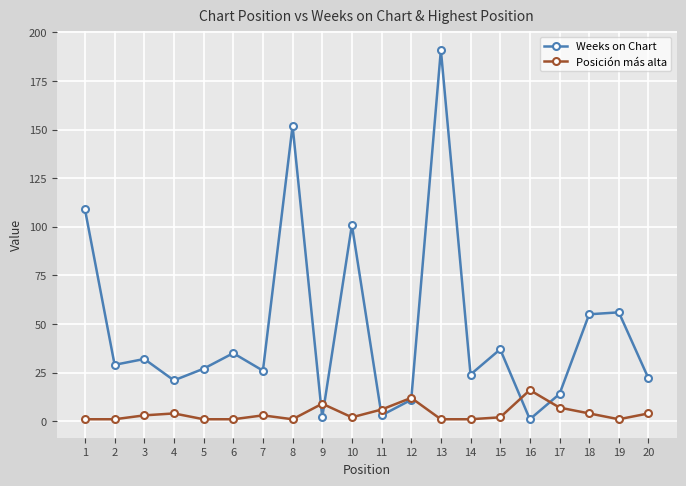

What is the highest value of the Weeks on Chart series?

191